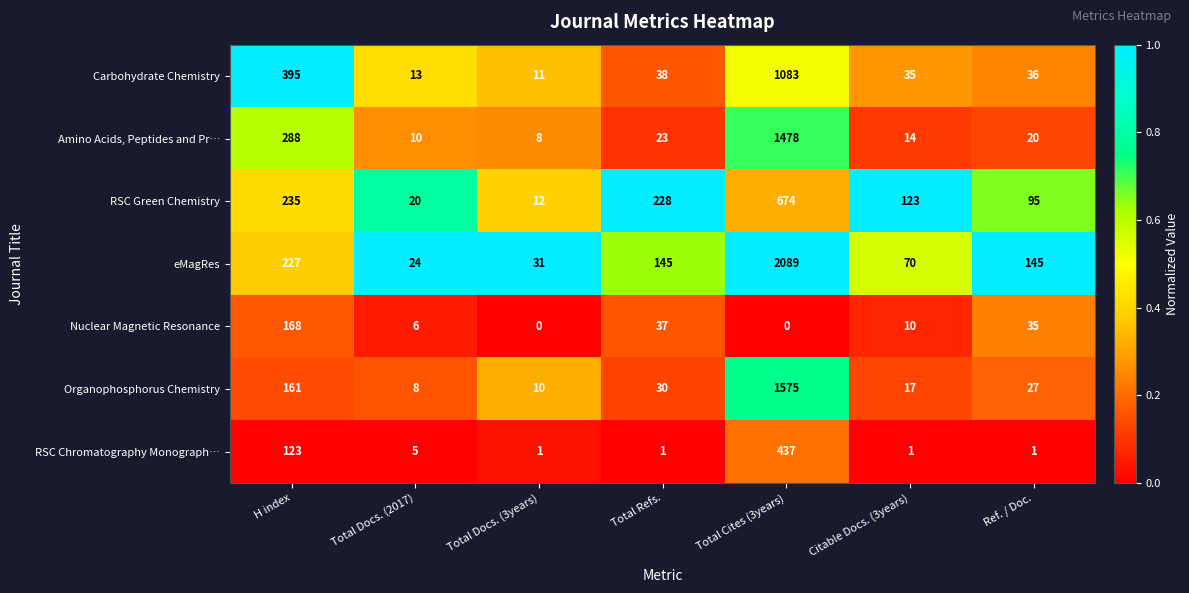

What is the lowest value of the eMagRes series?

24